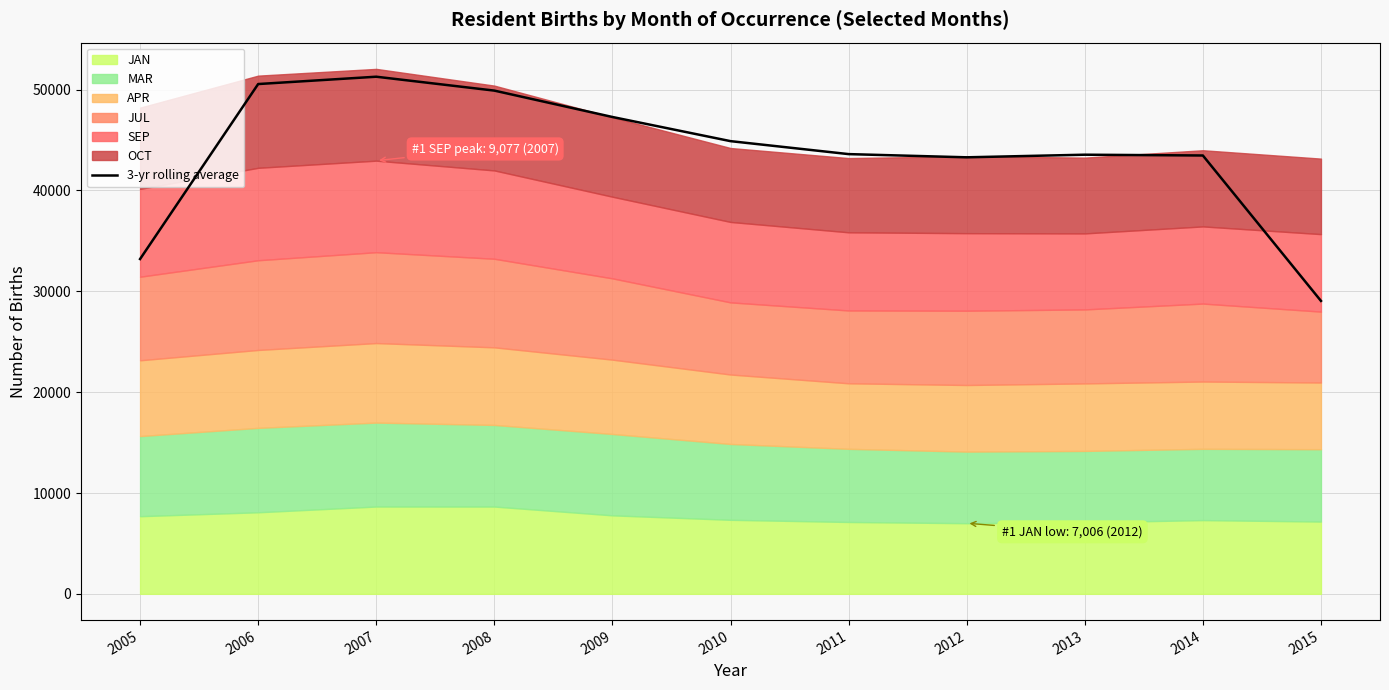

Is it true that the value at 2014 is 43468.3?

True